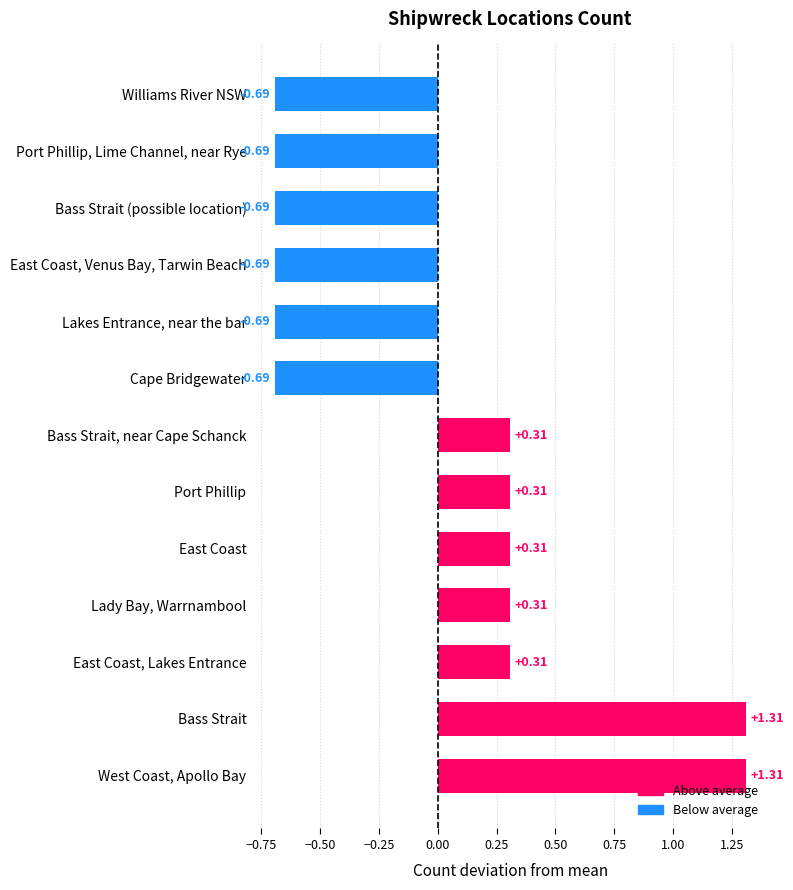

What is the change in value from East Coast, Lakes Entrance to Bass Strait (possible location)?

-1.0